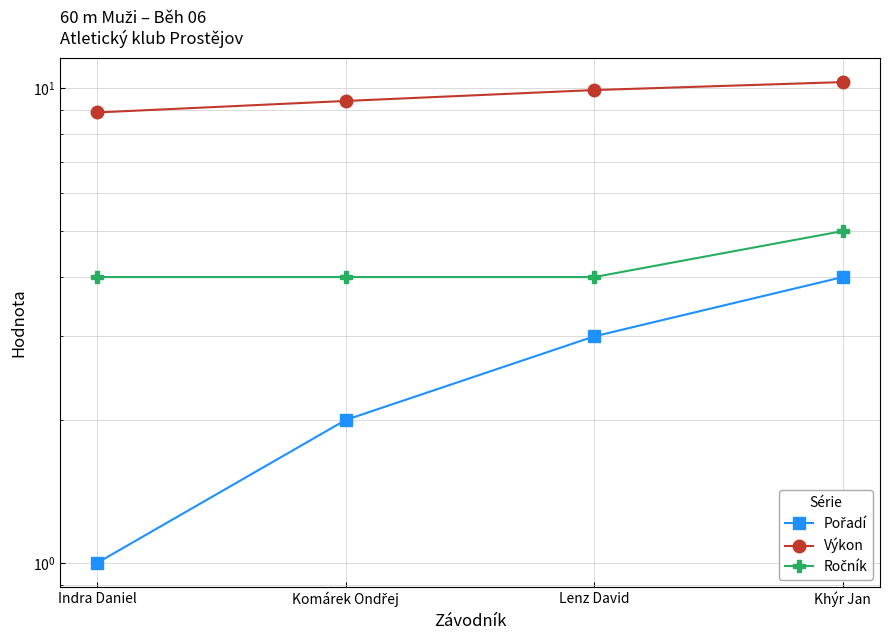

True or false: Pořadí and Výkon intersect in this chart.

False